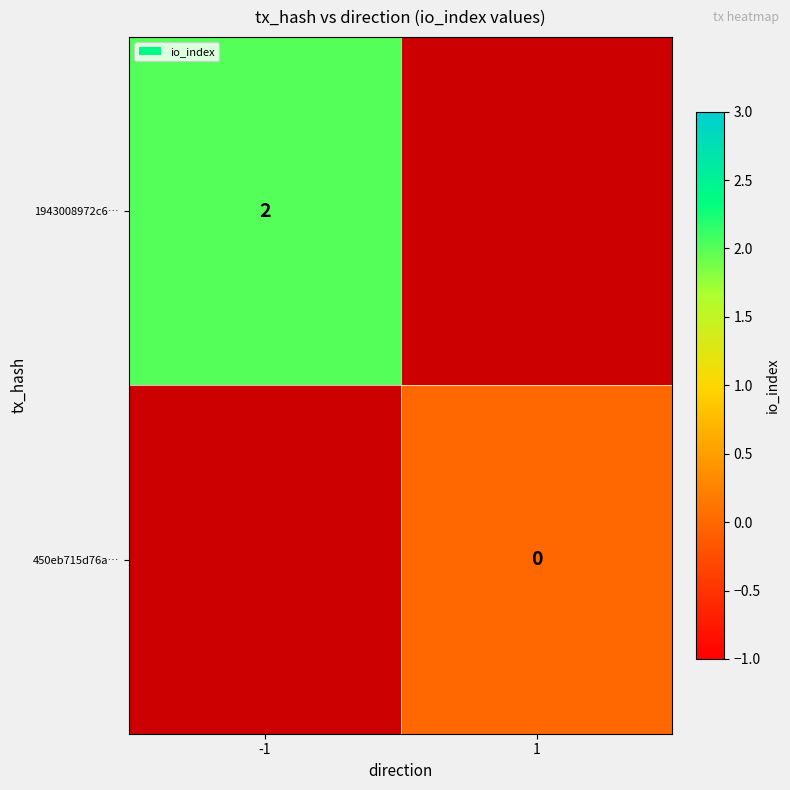

True or false: 1943008972c6… has a value of 2 at -1.

True